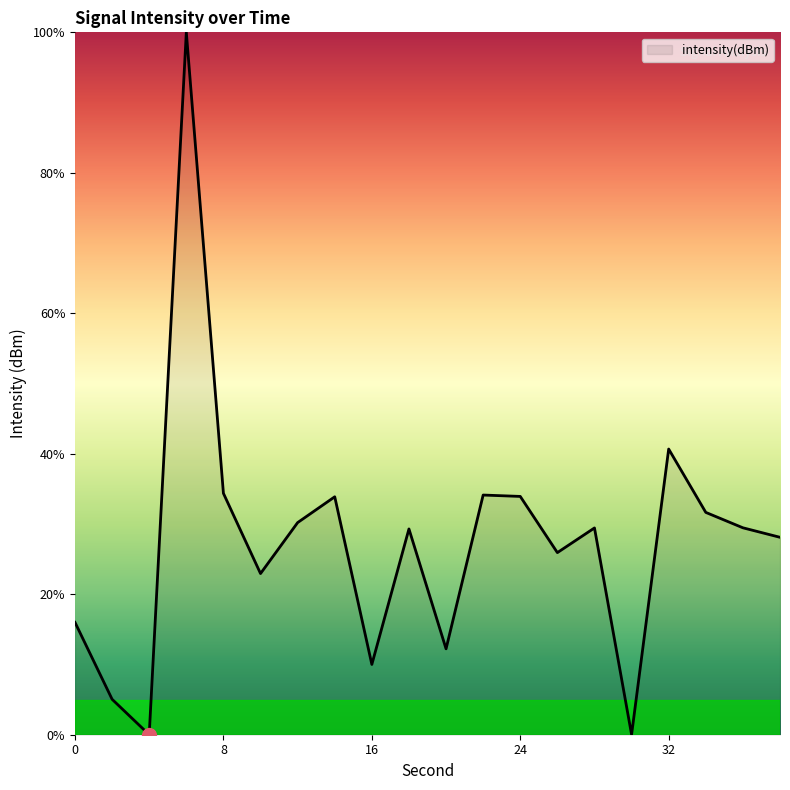

What is the maximum value shown in the chart?

100.0